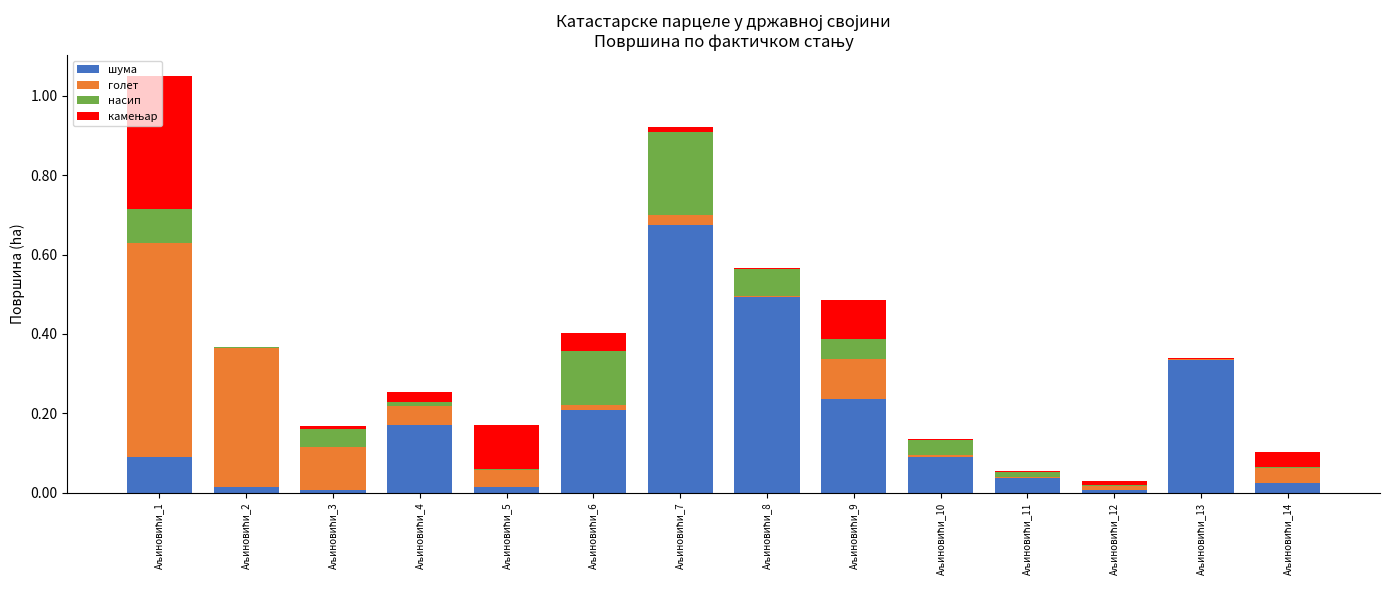

Are the bars horizontal?

No